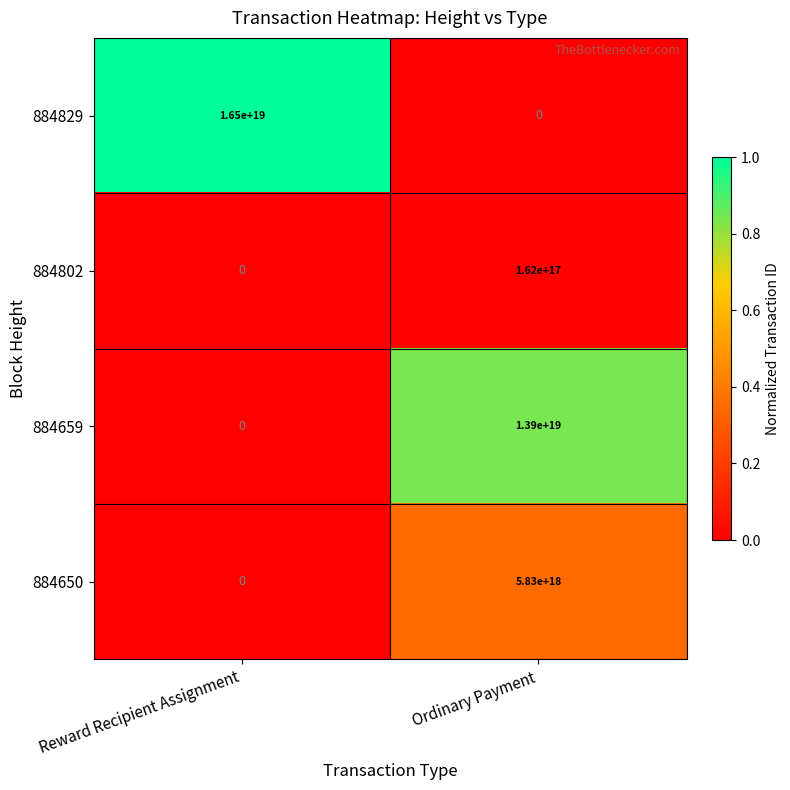

Which series has the widest spread of values?

884829